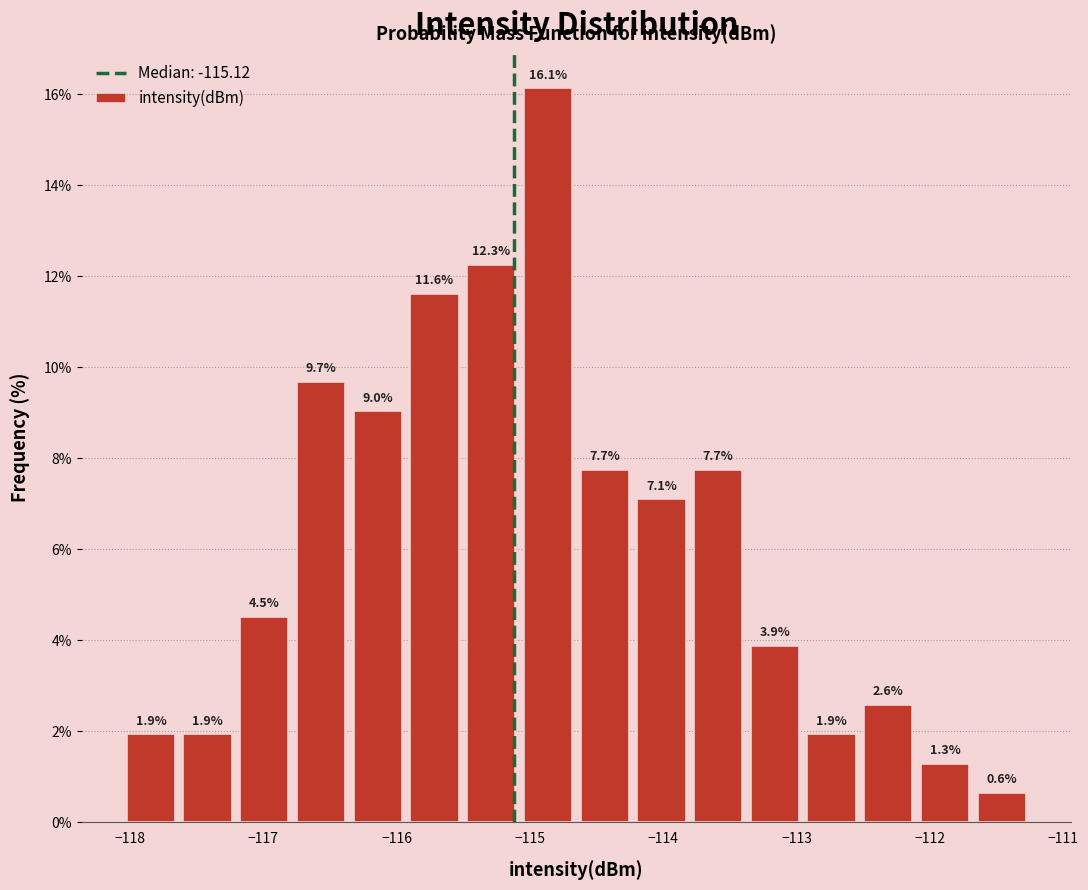

How tall is the bar that spans -113.8 to -113.4 on the x-axis? The bar edges are not printed on the chart, so give them approximately, as read against the axis.

7.7